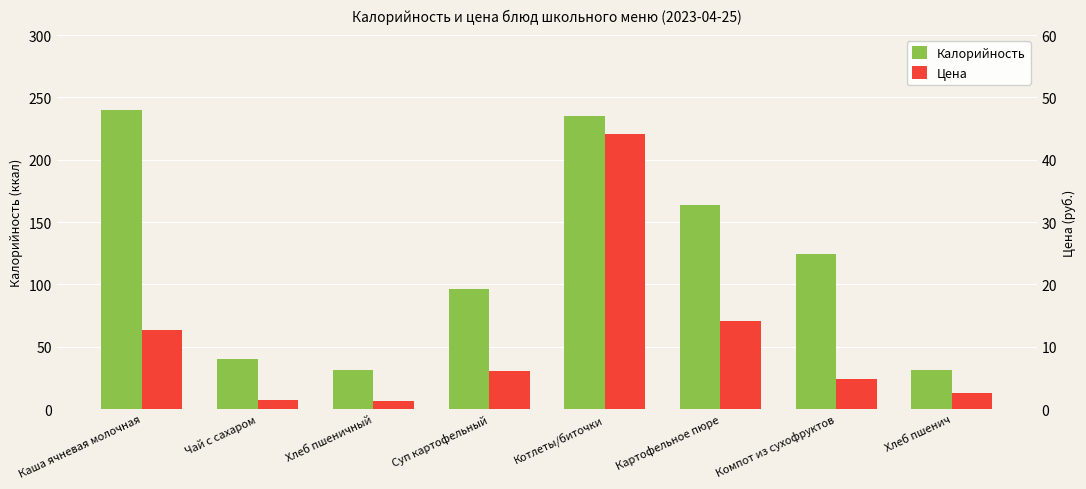

Does the chart contain stacked bars?

No